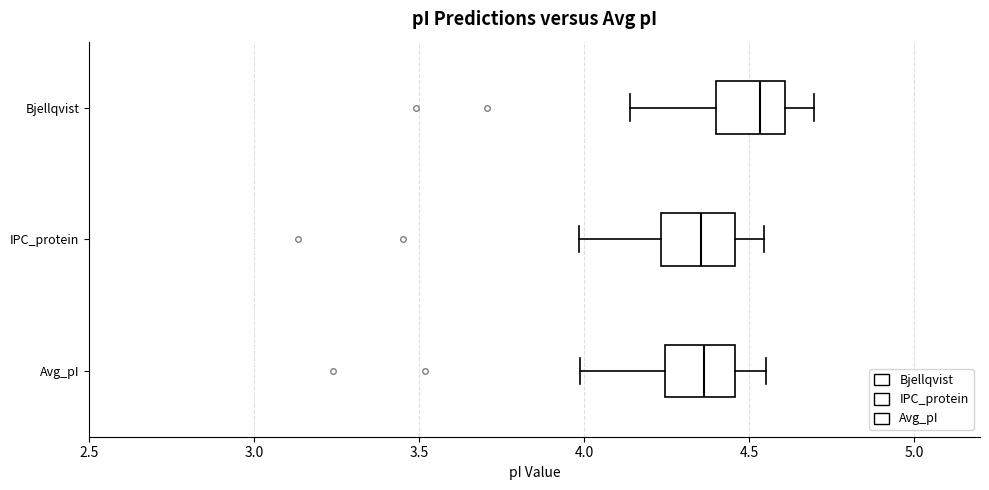

Where is the right edge of the box for IPC_protein on the x-axis? The values are not printed on the chart, so give them approximately, as read against the axis.

4.45